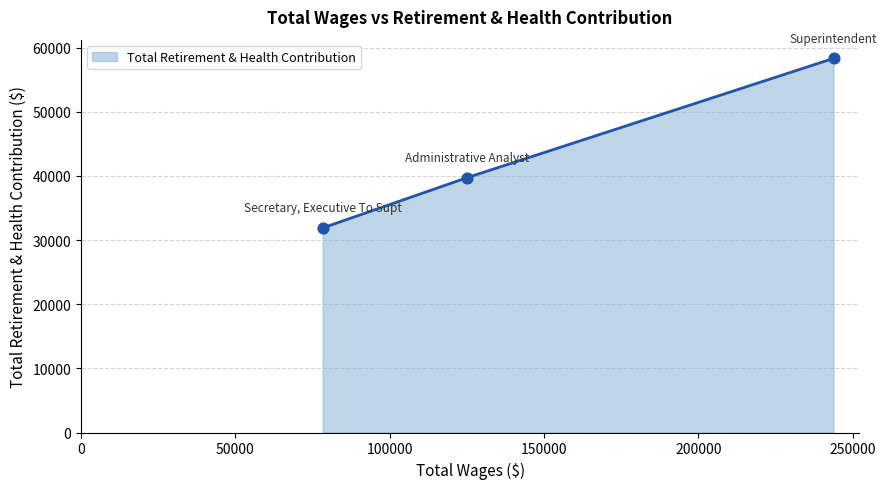

What is the maximum value shown in the chart?

58338